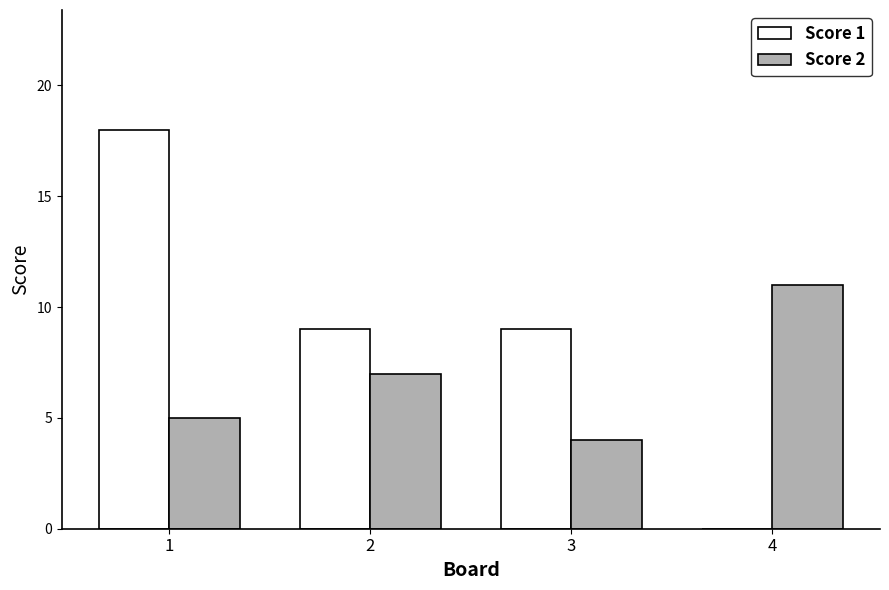

What is the maximum value shown in the chart?

18